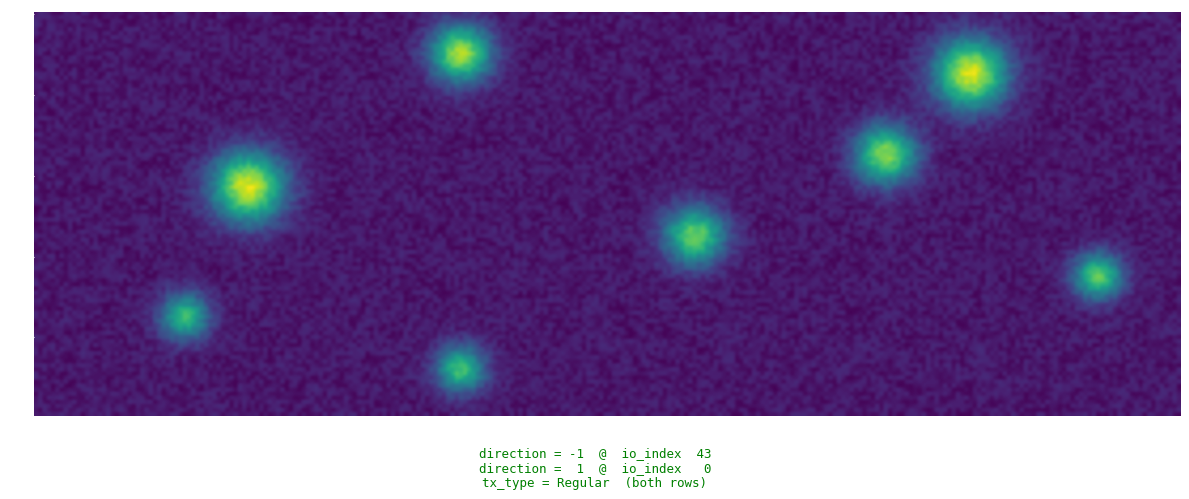

True or false: cf41f02b8447242383298c68baf342c7ae214e8 has a value of 43 at io_index.

True